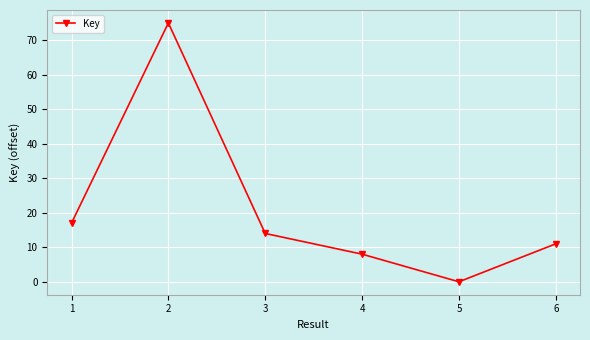

What value does the data have at 6?

11